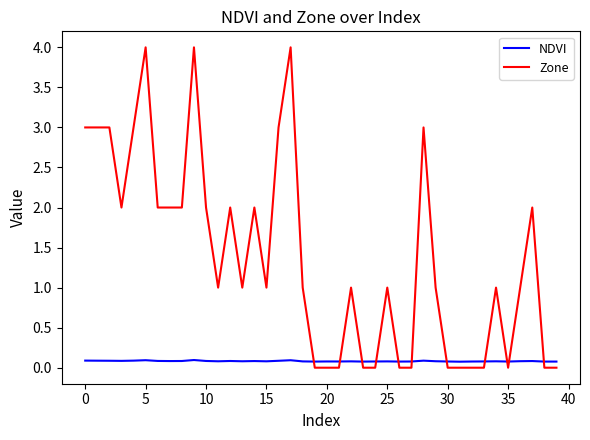

What is the sum of all Zone values?

55.0